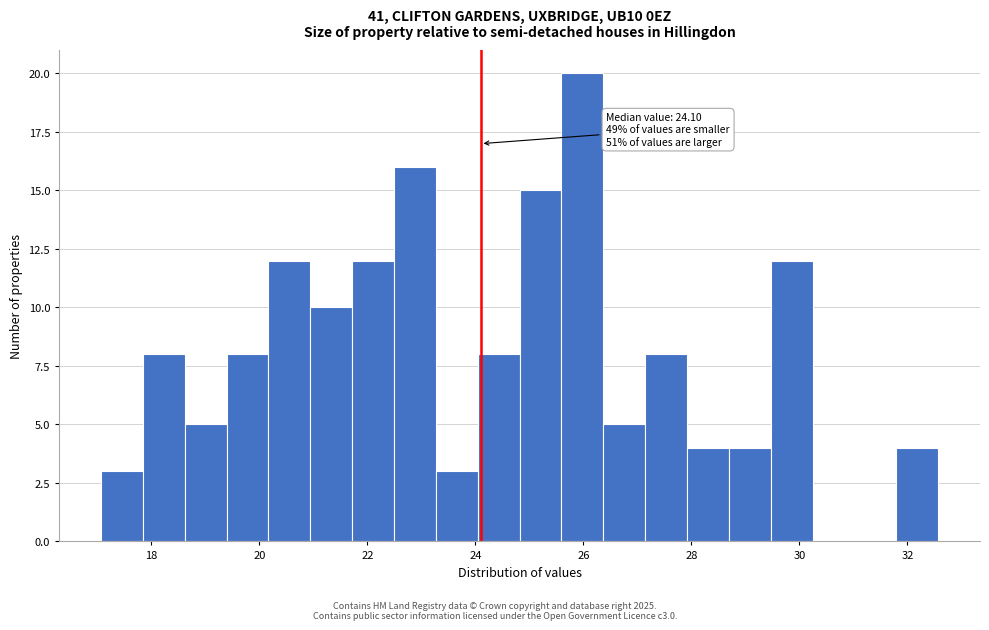

Read against the x-axis, roughly where is the centre of the tallest bar?

26.0